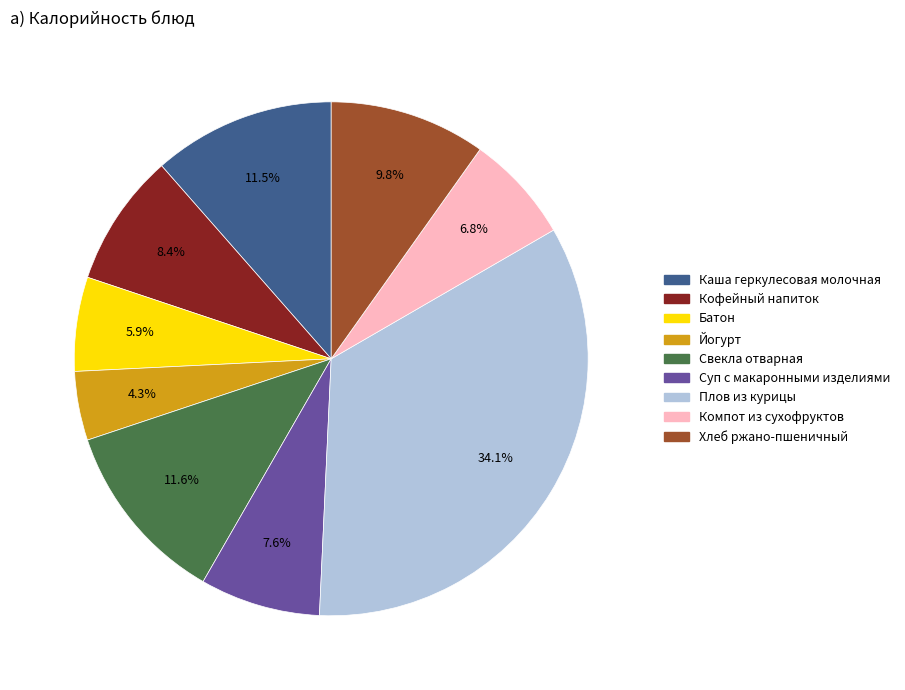

Which category has the biggest portion of the pie?

Плов из курицы